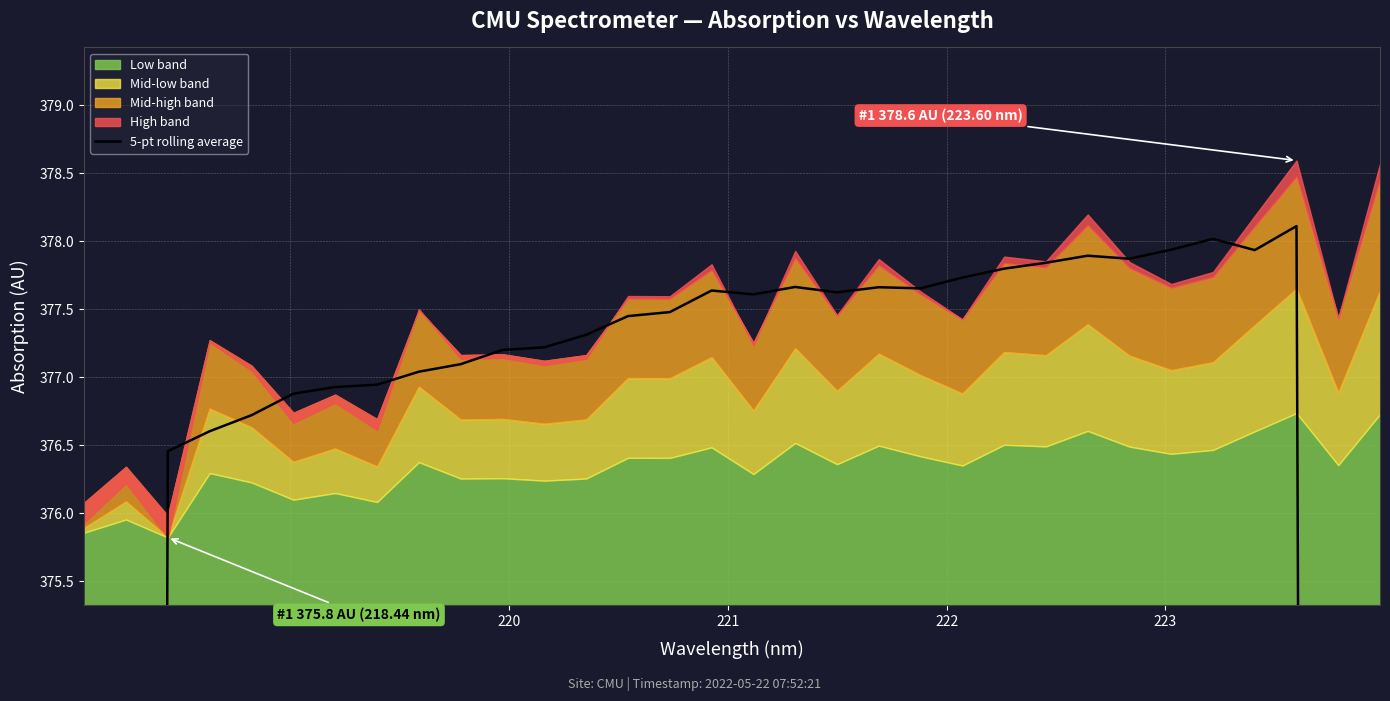

What is the sum of all values?

11624.5